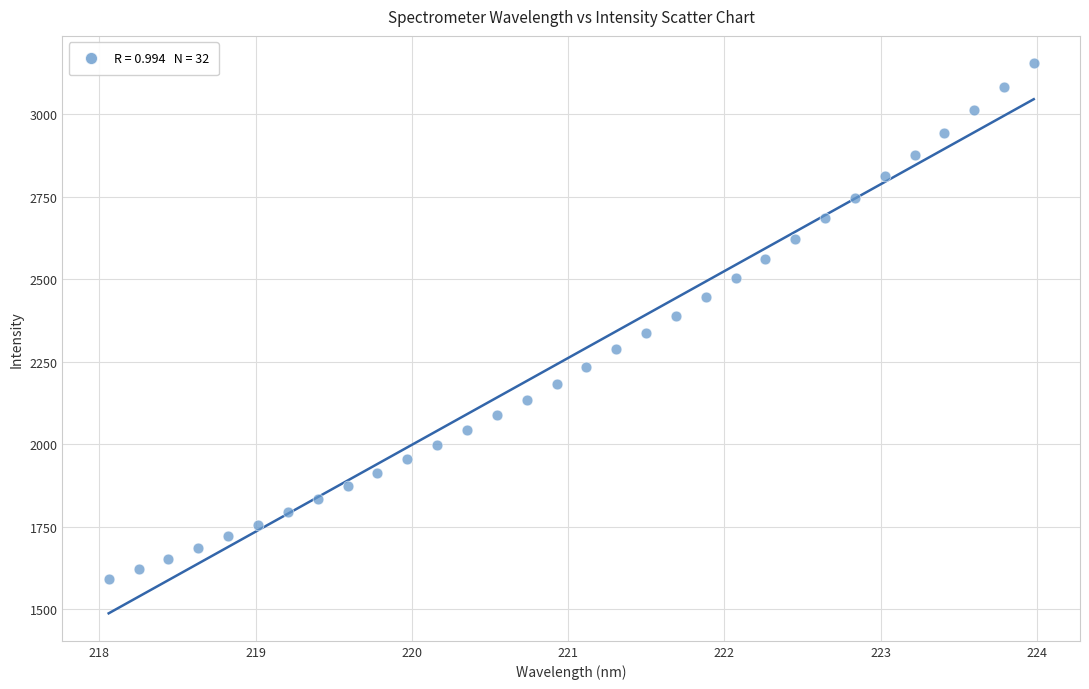

What is the range of Y values (max minus min)?

1564.0